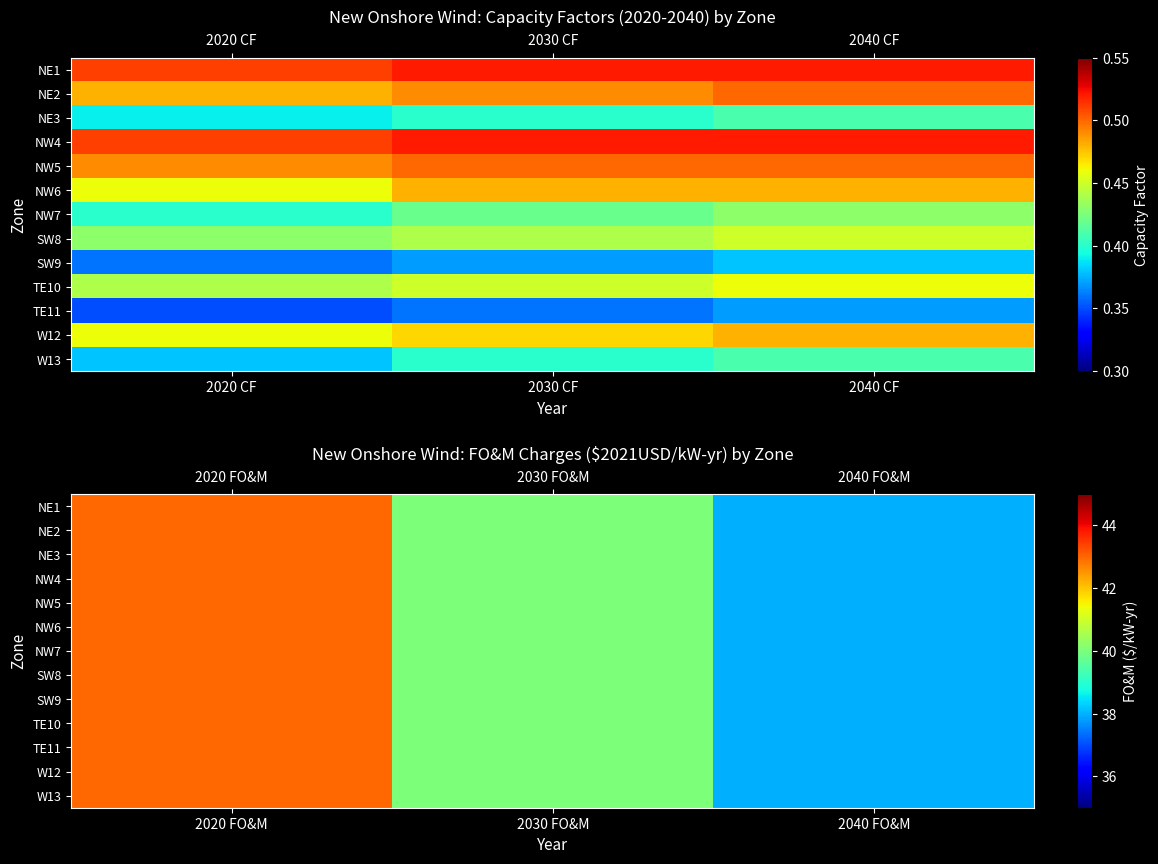

What is the difference between the maximum and minimum values in the W13 series?

5